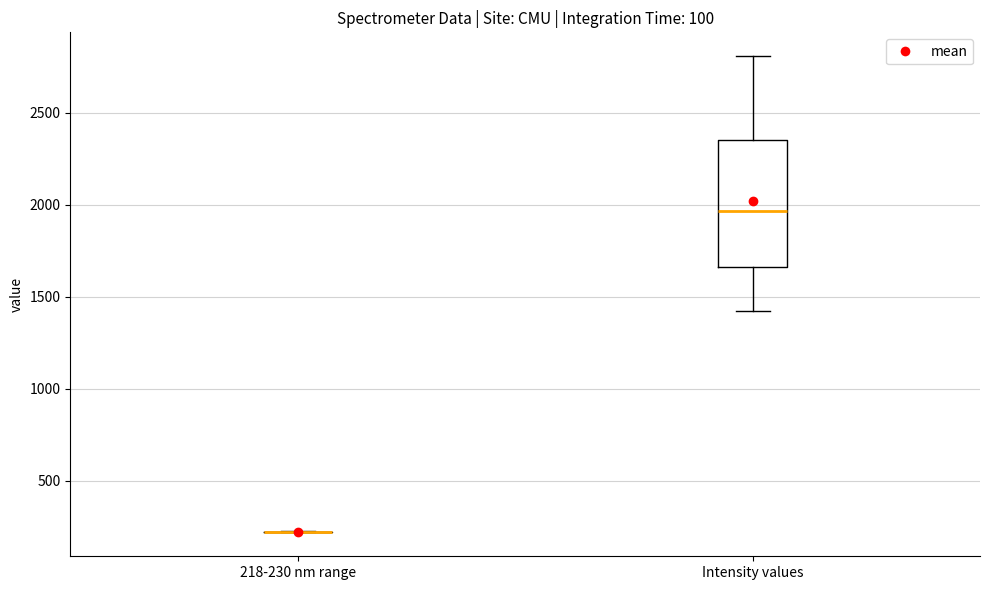

Reading left to right, read every box against the y-axis: the position of its median line, the range the box covers, and the ends of its whiskers. The values are not printed on the chart, so give them approximately, as read against the axis.

218-230 nm range: box collapsed to a line at 200, whiskers 200 to 200
Intensity values: median 1950, box 1650 to 2350, whiskers 1400 to 2800